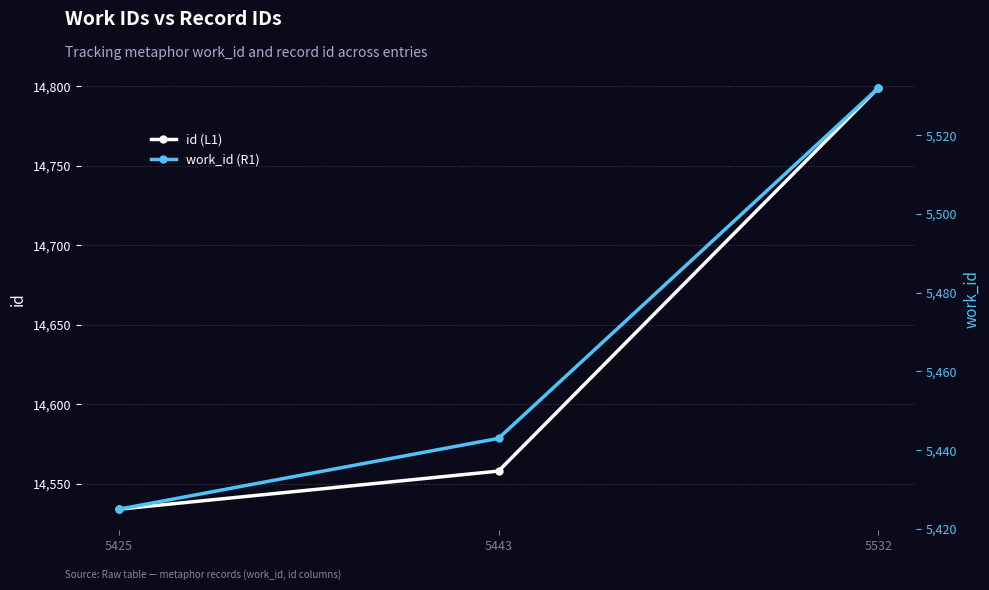

The work_id (R1) series shows 5443 at 5443. True or false?

True